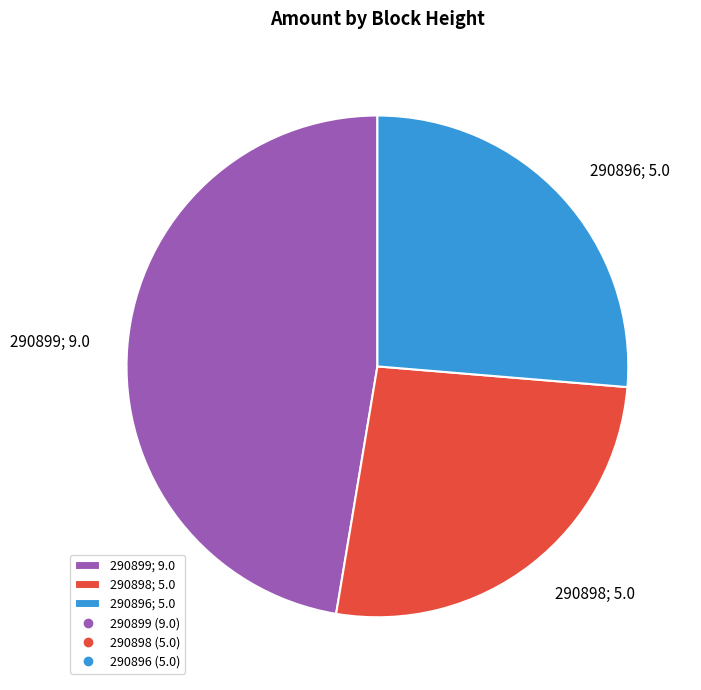

Approximately how many times larger is the value at 290898; 5.0 compared to 290899; 9.0?

0.6